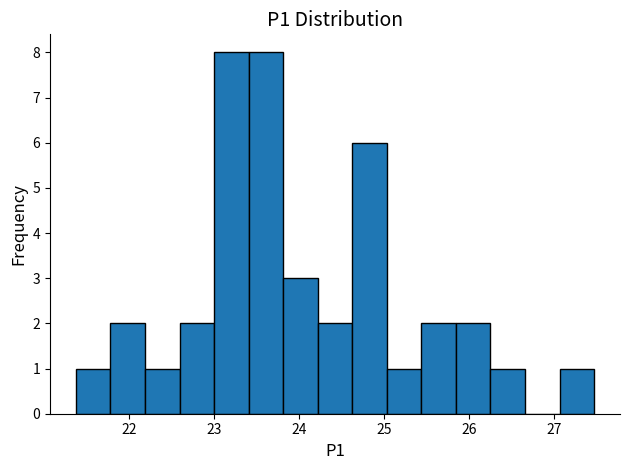

How tall is the bar that spans 23.0 to 23.4 on the x-axis? Neither the bar edges nor the heights are printed on the chart, so give them approximately, as read against the axes.

8